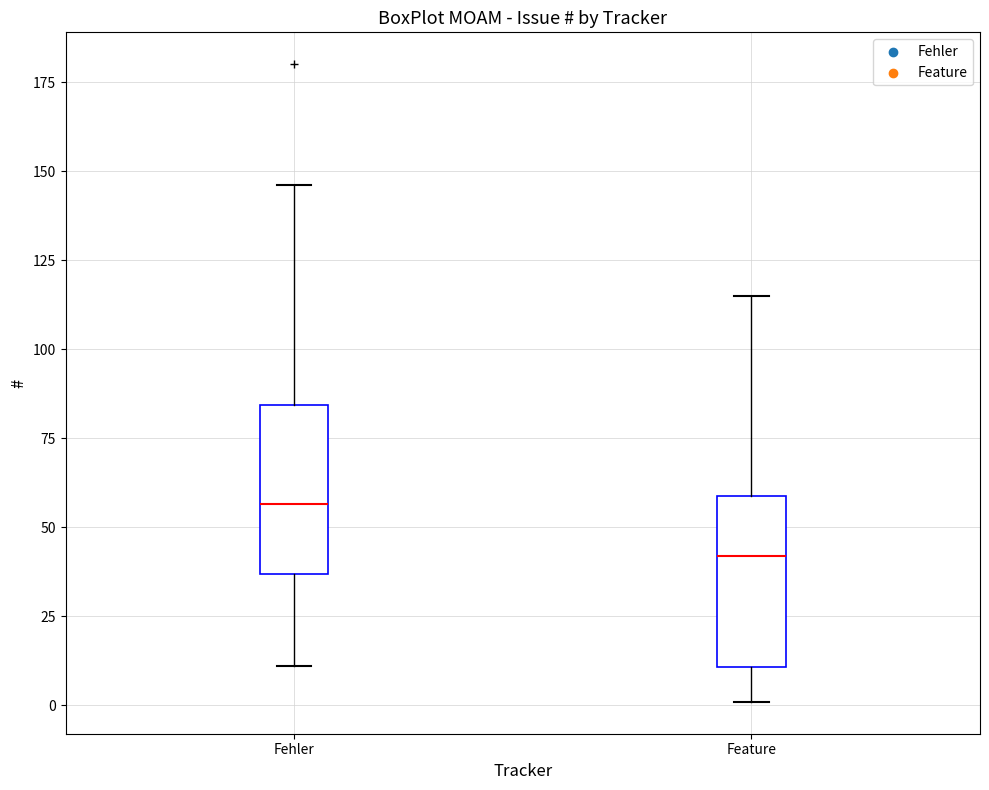

Where is the upper edge of the box for Fehler on the y-axis? The values are not printed on the chart, so give them approximately, as read against the axis.

85